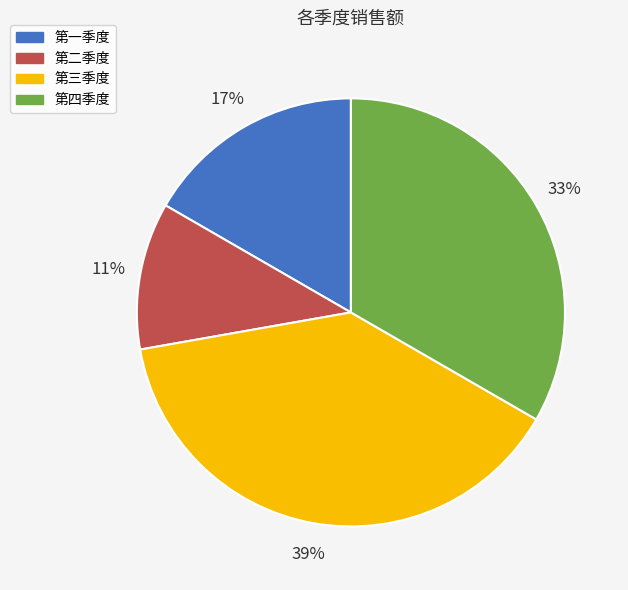

Between 第一季度 and 第三季度, which is larger?

第三季度